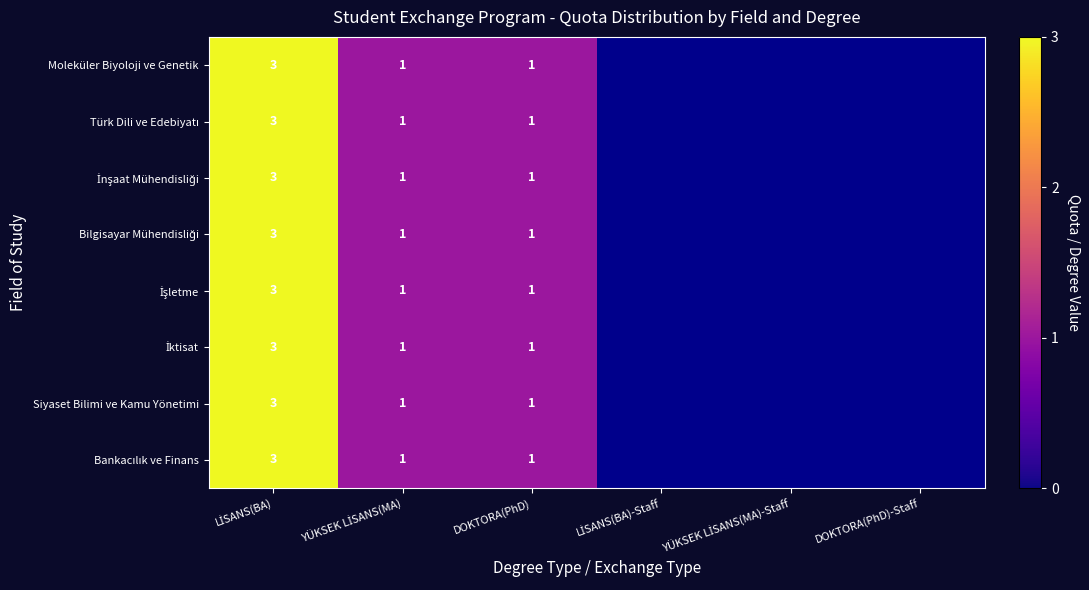

What is the maximum value shown in the chart?

3.0